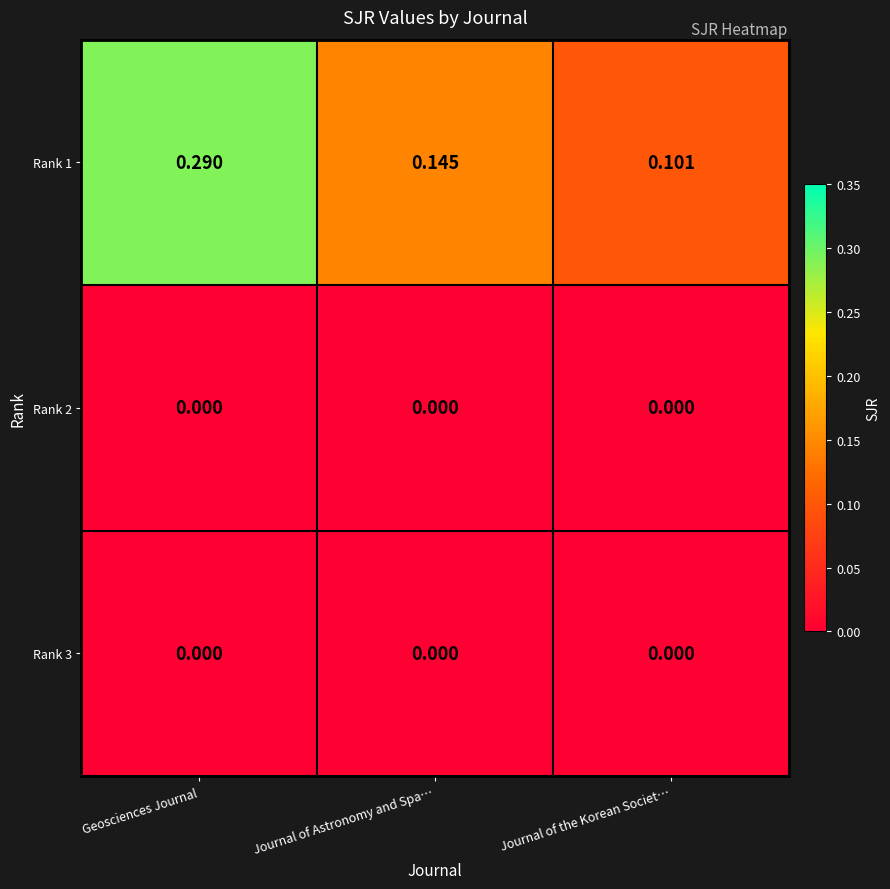

At which category is the sum across all series the highest?

Geosciences Journal